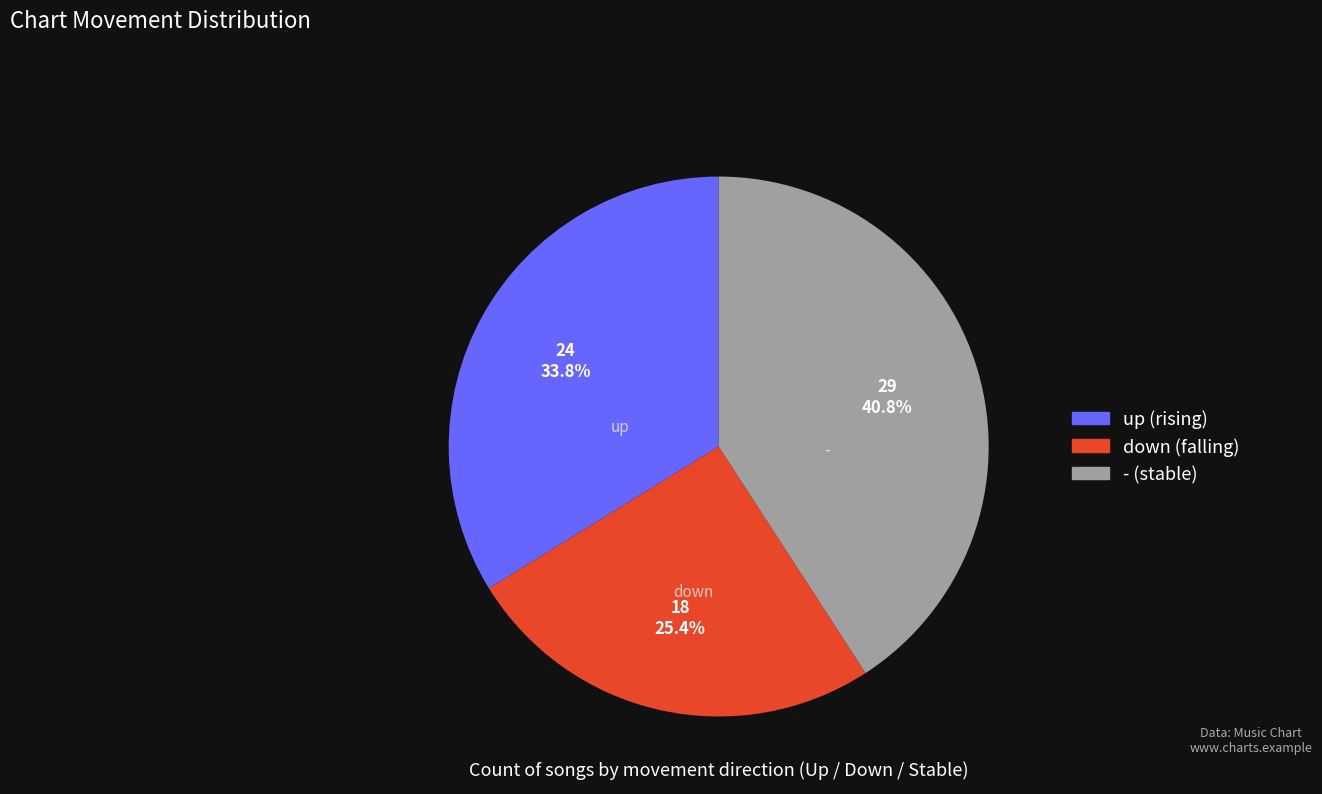

To the nearest percent, what percentage of the pie is -?

41%